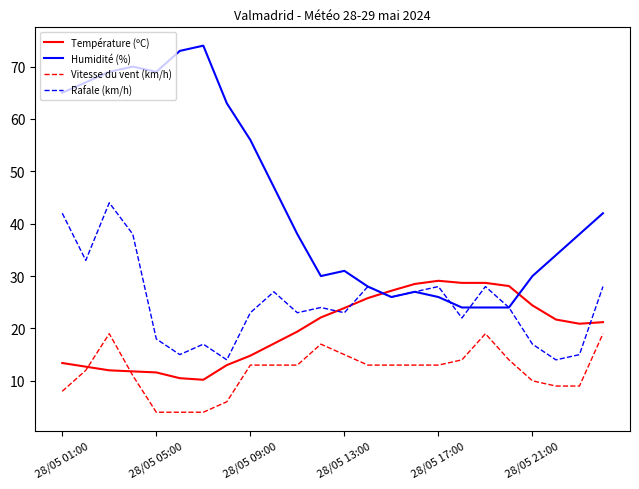

How many lines are shown in the chart?

4